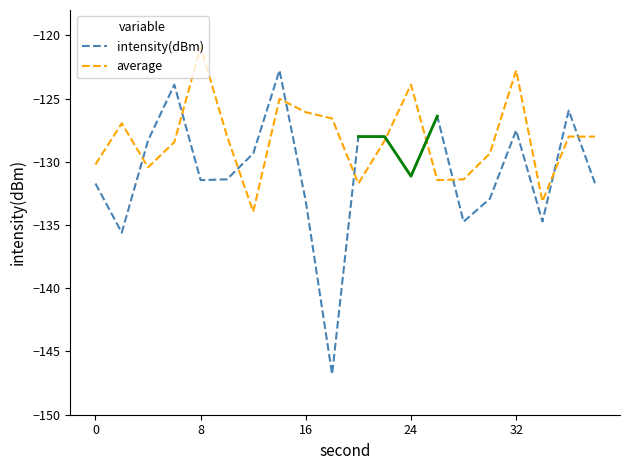

True or false: average and intensity(dBm) cross at least once.

True